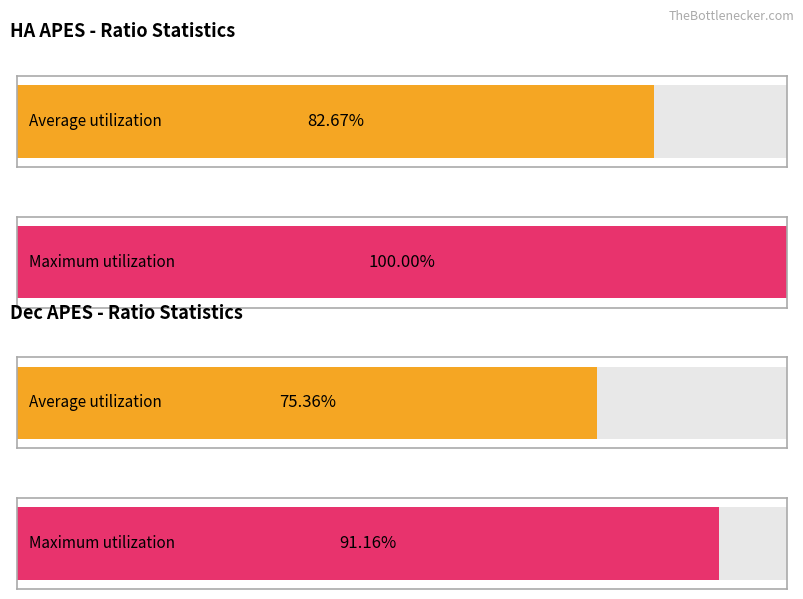

What are all the series names shown in the legend?

Average utilization, Maximum utilization